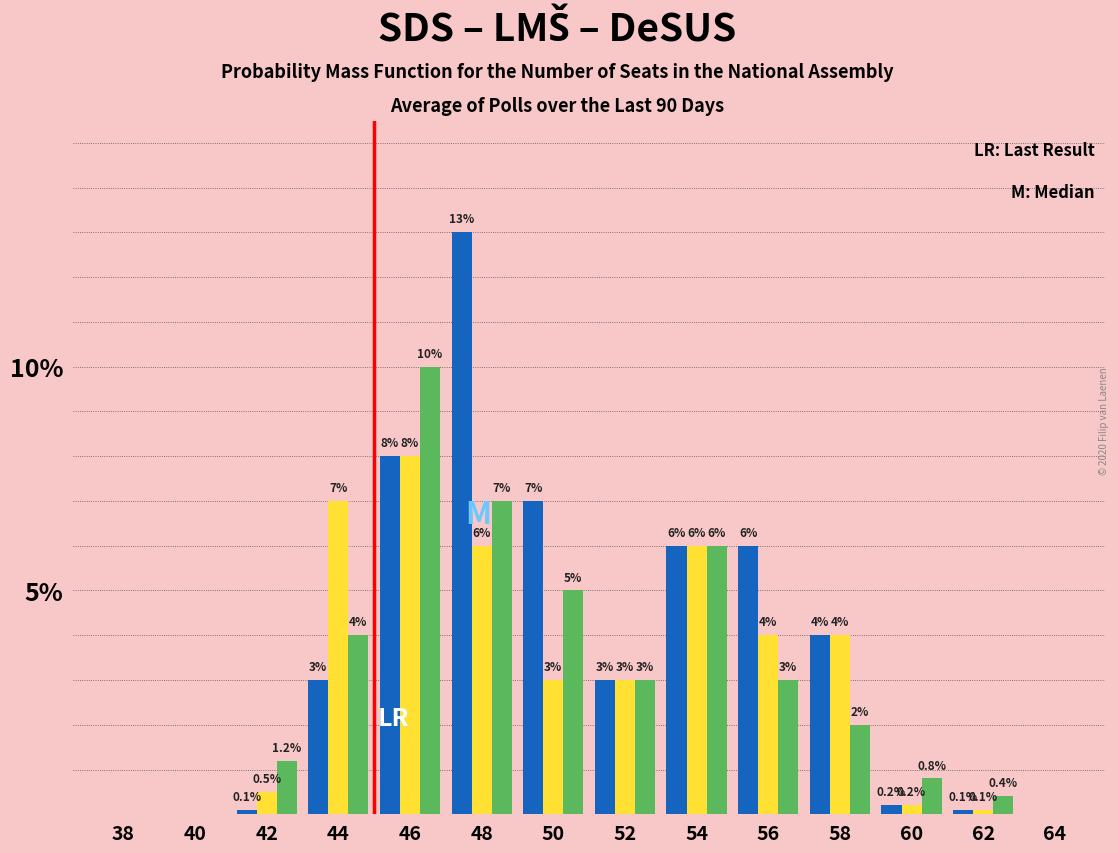

At which category does the chart reach its peak across all series?

48